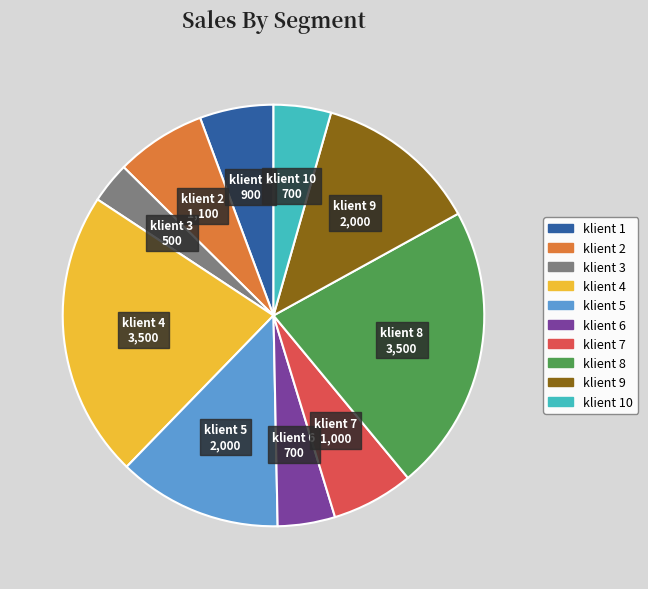

Does any single category account for the majority?

No